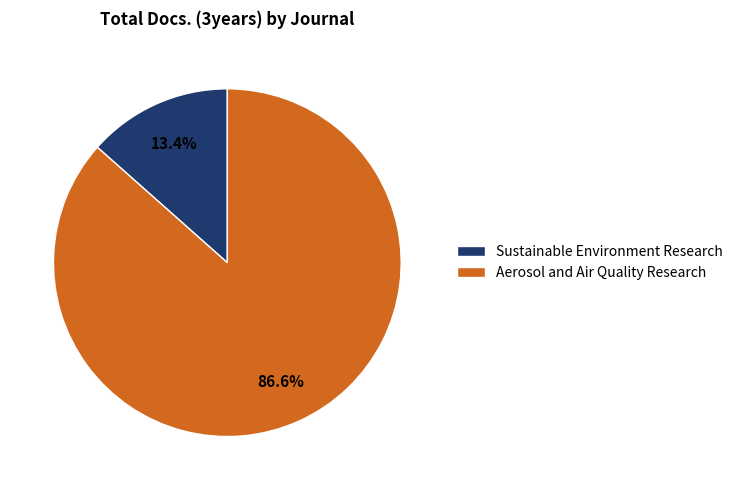

To the nearest percent, what is the difference between the largest and smallest slice percentages?

73%